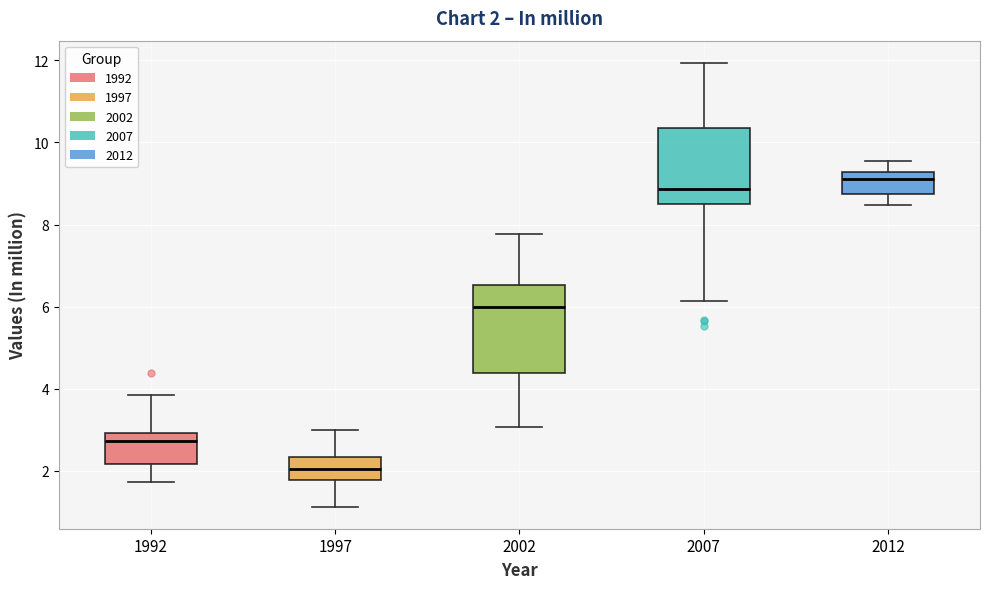

Which box is the tallest, from its lower edge to its upper edge?

2002